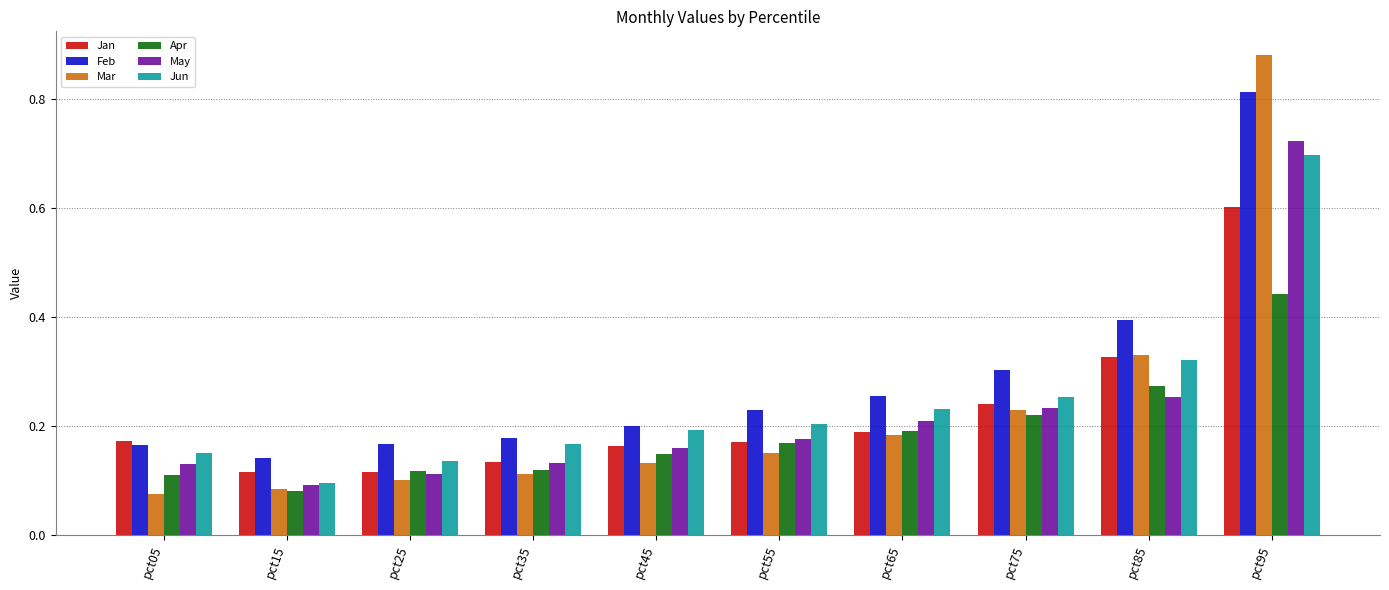

The Apr series shows 0.2 at pct75. True or false?

True